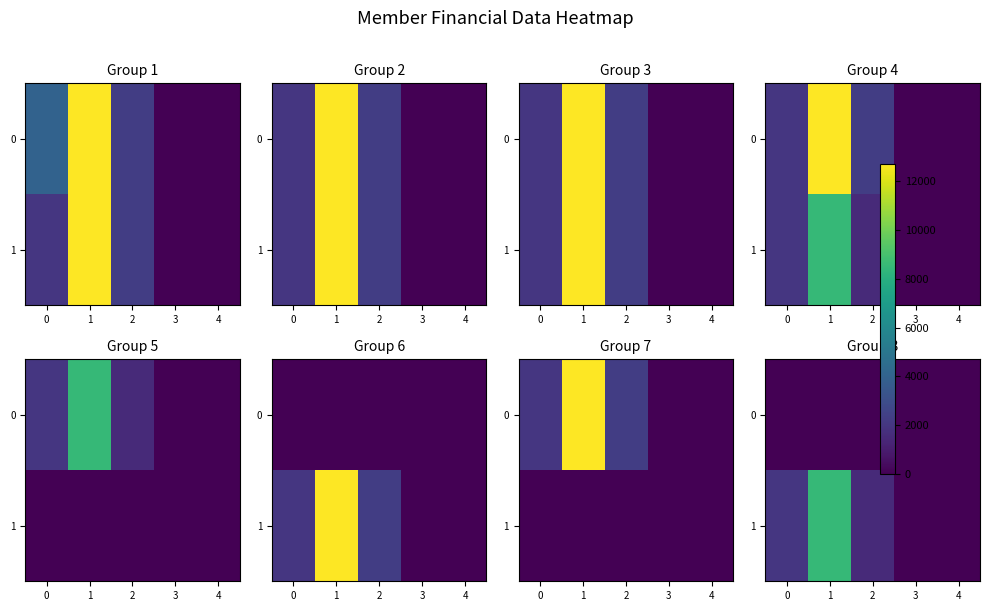

List the series in order of their peak value, lowest first.

0, 1